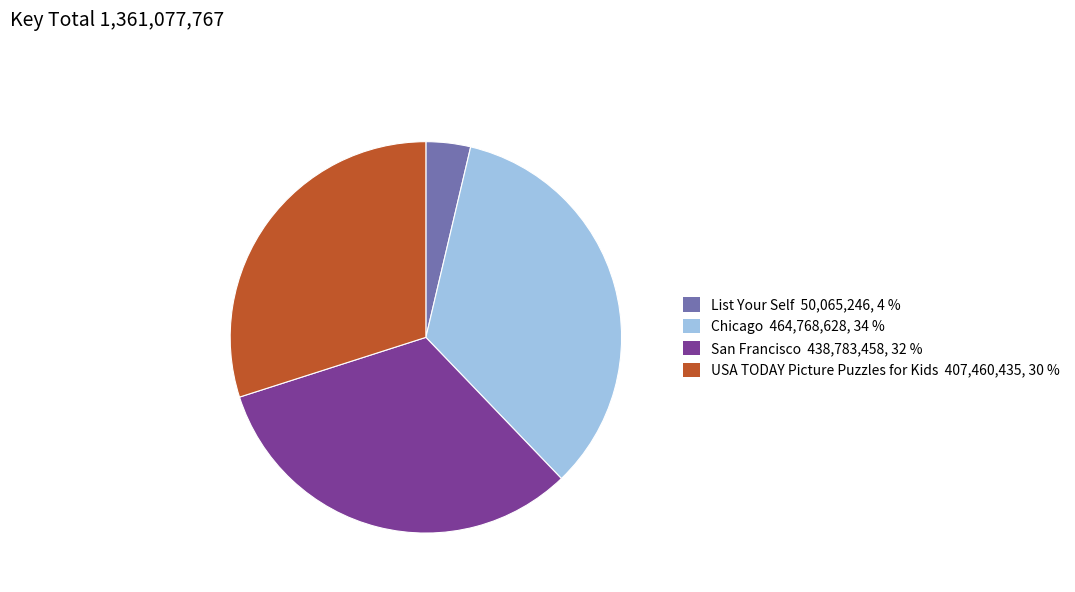

Which has a higher value, Chicago or USA TODAY Picture Puzzles for Kids?

Chicago